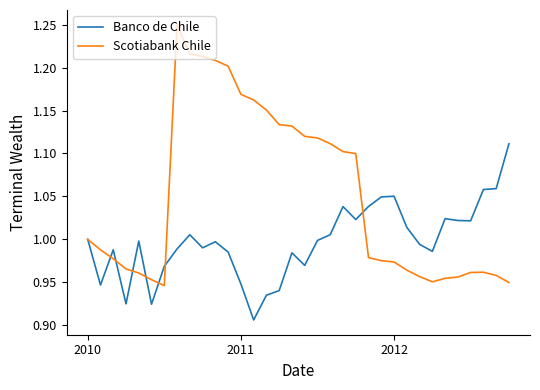

Which series has the largest total across all categories?

Scotiabank Chile